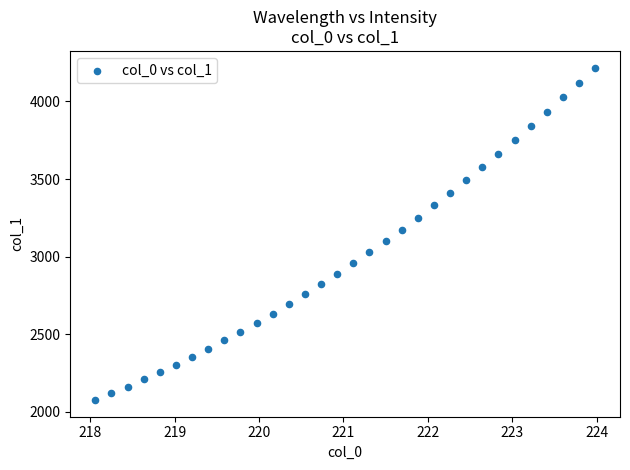

What is the range of Y values (max minus min)?

2142.8